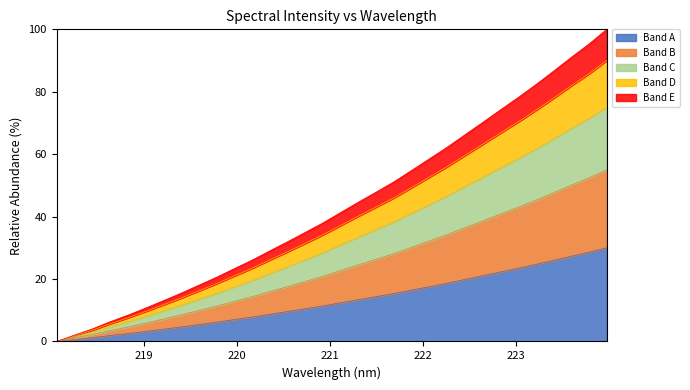

Does the chart have visible grid lines?

No